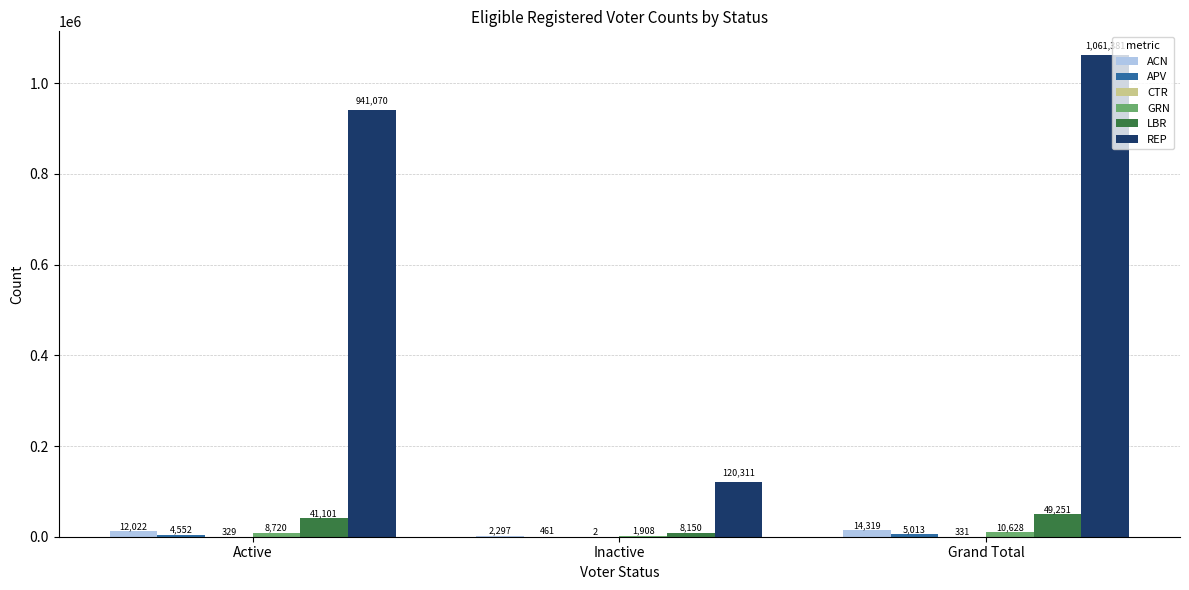

Between Active and Inactive, which series saw the biggest shift?

REP